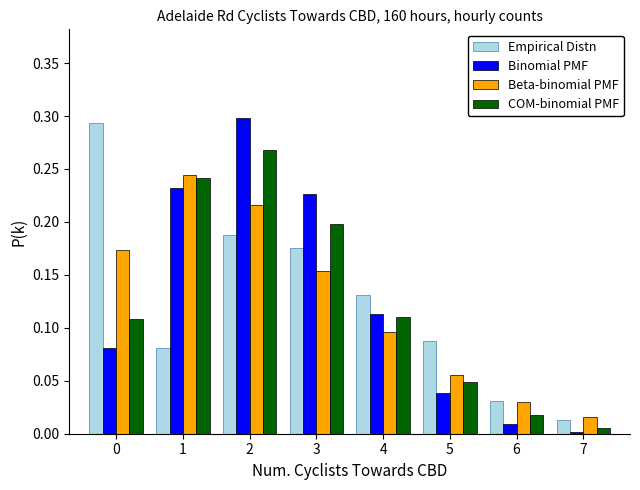

Reading left to right, transcribe this chart: for each range on the x-axis, give the height of each series' bar. The values are not printed on the chart, so give them approximately, as read against the axis.

-0.5 to 0.5: Empirical Distn=0.295	Binomial PMF=0.080	Beta-binomial PMF=0.175	COM-binomial PMF=0.110
0.5 to 1.5: Empirical Distn=0.080	Binomial PMF=0.230	Beta-binomial PMF=0.245	COM-binomial PMF=0.240
1.5 to 2.5: Empirical Distn=0.190	Binomial PMF=0.300	Beta-binomial PMF=0.215	COM-binomial PMF=0.270
2.5 to 3.5: Empirical Distn=0.175	Binomial PMF=0.225	Beta-binomial PMF=0.155	COM-binomial PMF=0.200
3.5 to 4.5: Empirical Distn=0.130	Binomial PMF=0.115	Beta-binomial PMF=0.095	COM-binomial PMF=0.110
4.5 to 5.5: Empirical Distn=0.090	Binomial PMF=0.040	Beta-binomial PMF=0.055	COM-binomial PMF=0.050
5.5 to 6.5: Empirical Distn=0.030	Binomial PMF=0.010	Beta-binomial PMF=0.030	COM-binomial PMF=0.020
6.5 to 7.5: Empirical Distn=0.015	Binomial PMF=under 0.005	Beta-binomial PMF=0.015	COM-binomial PMF=0.005